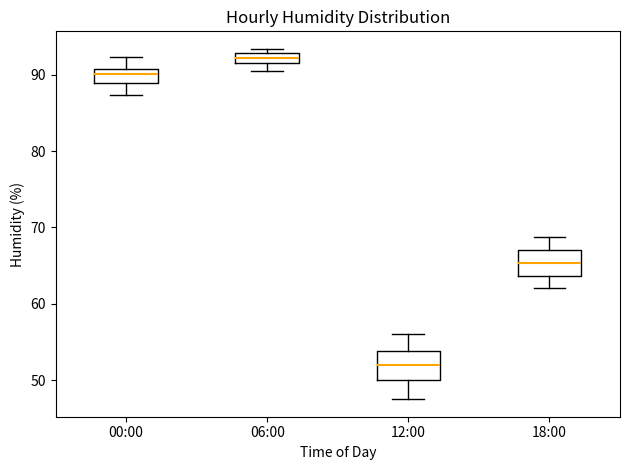

Where is the upper edge of the box for 00:00 on the y-axis? The values are not printed on the chart, so give them approximately, as read against the axis.

91